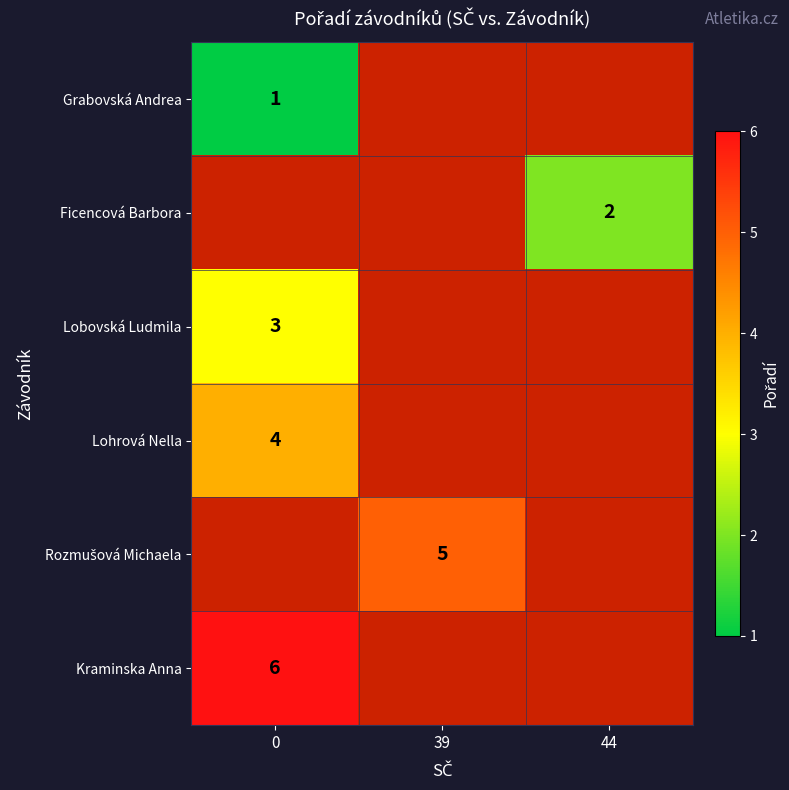

Which has a higher value, 44 or 39?

39